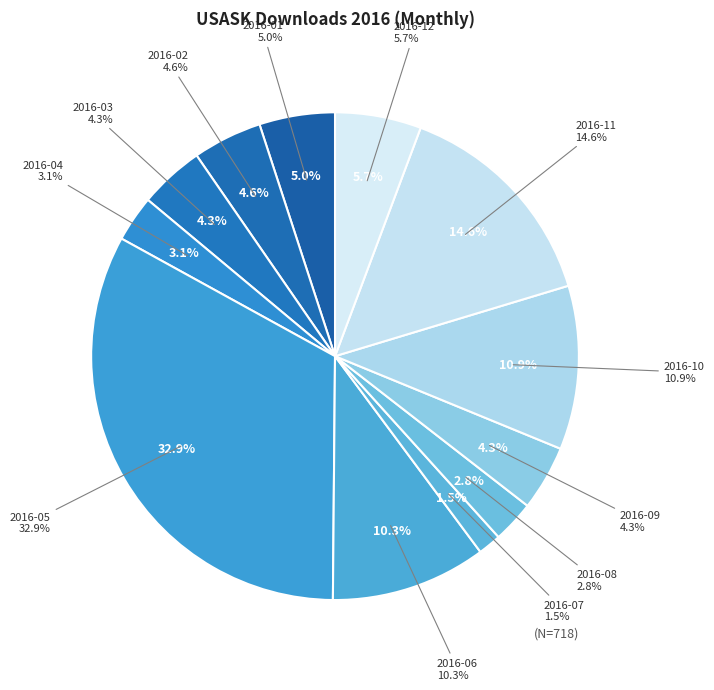

To the nearest percent, what percentage of the pie is 2016-03?

4%